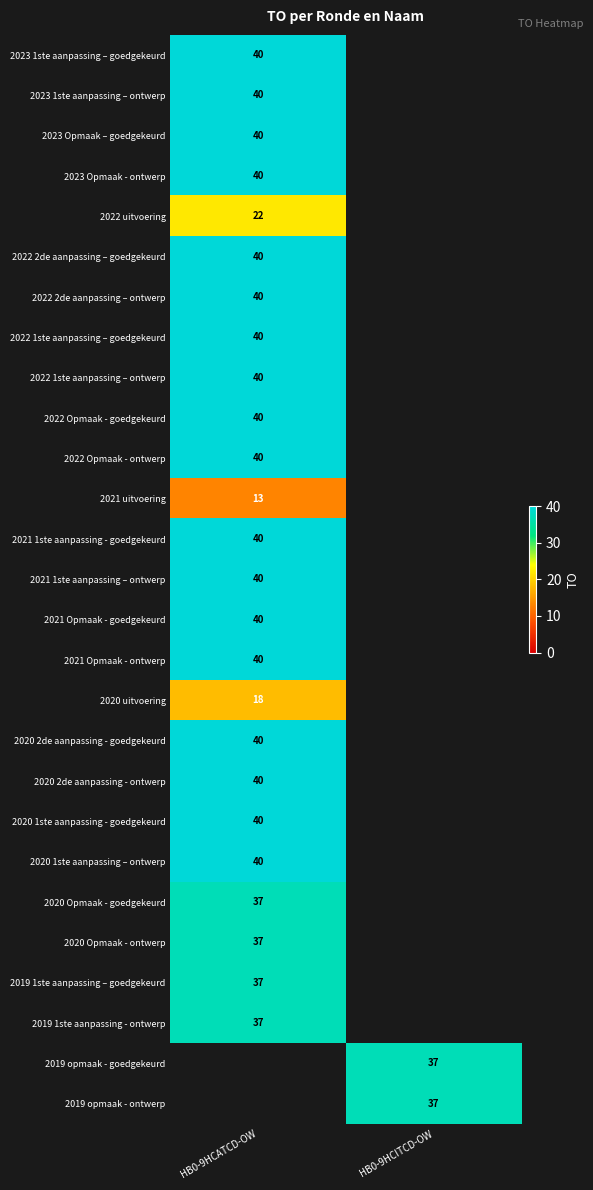

The value of 2023 1ste aanpassing – goedgekeurd at HB0-9HCATCD-OW is 14. True or false?

False